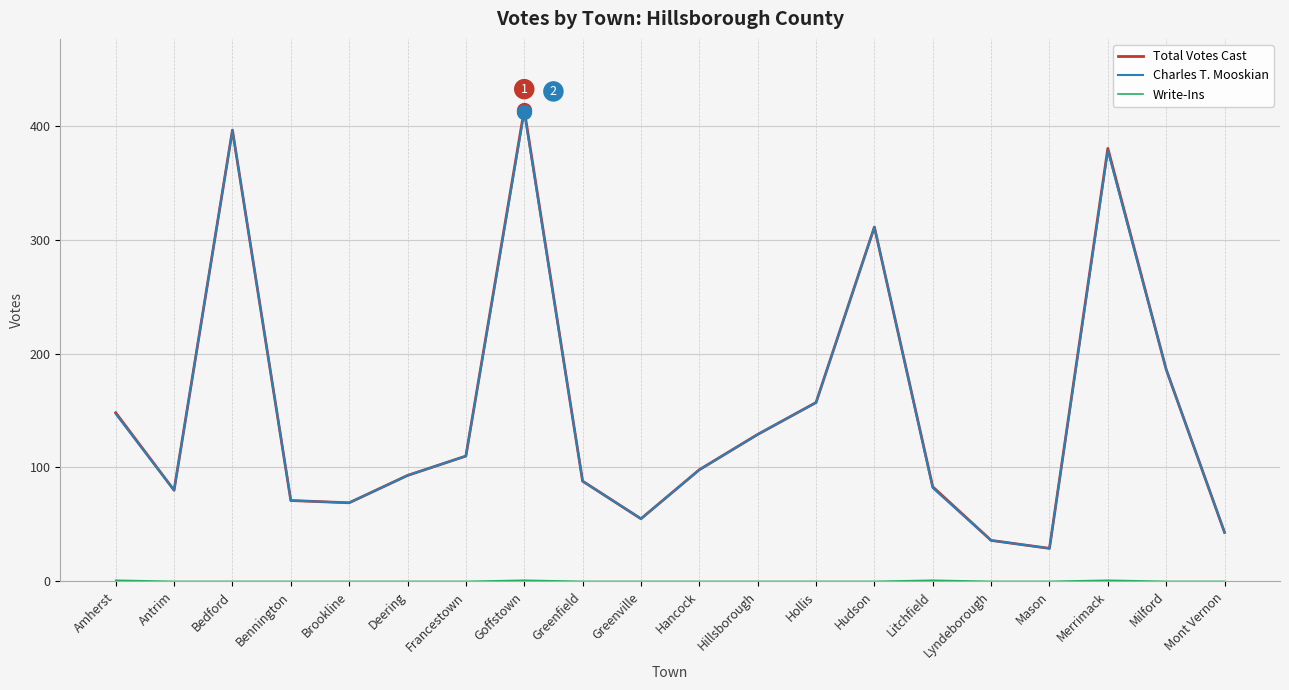

What is the total value across all series at Greenfield?

176